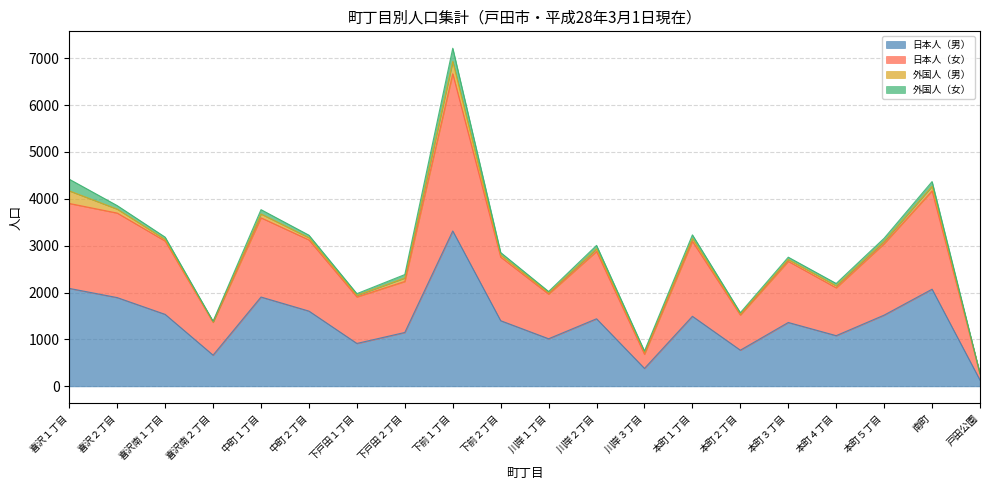

What is the highest value of the 日本人（男） series?

3315